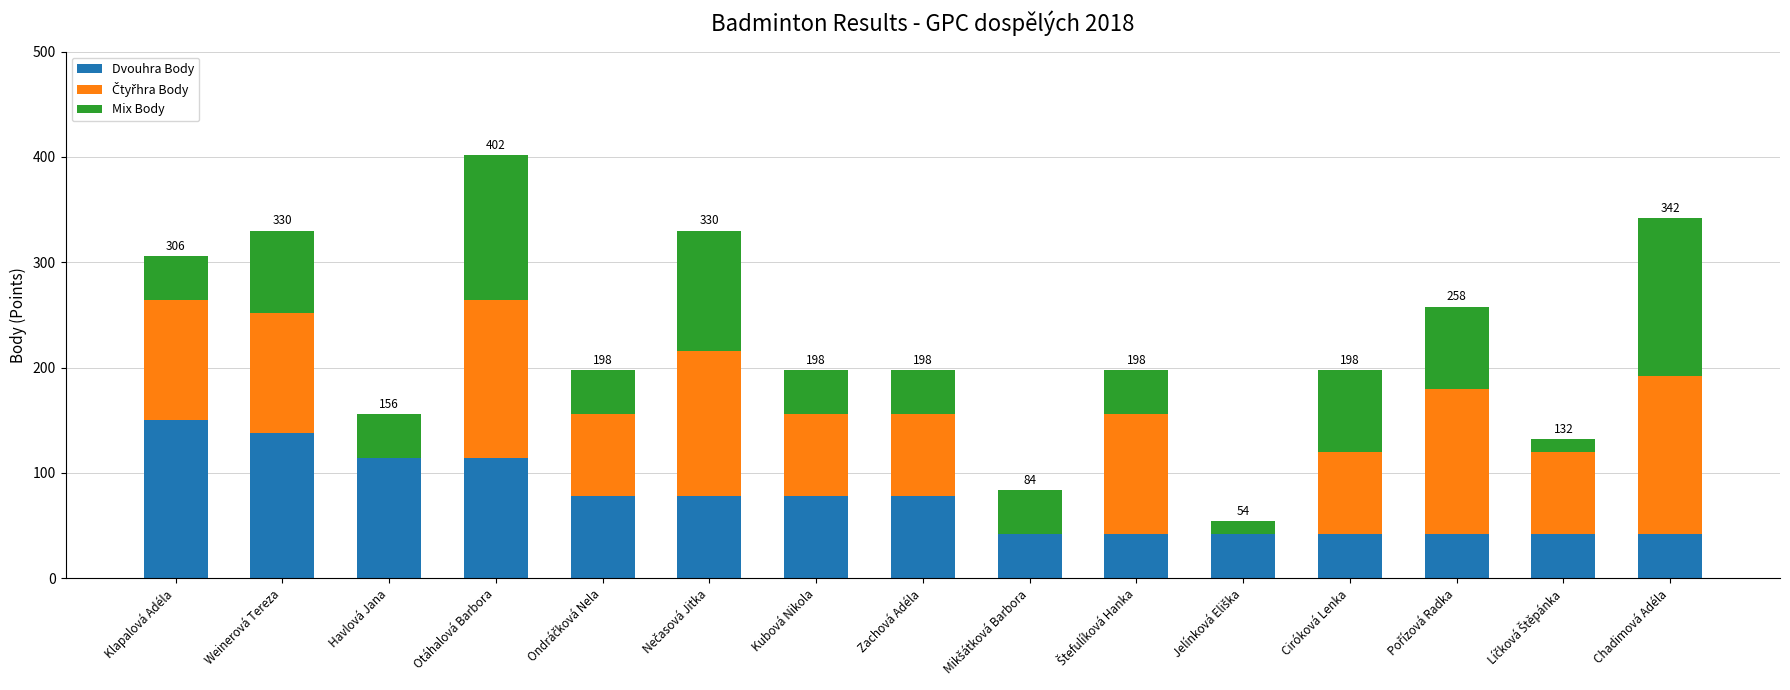

Does the chart contain stacked bars?

Yes